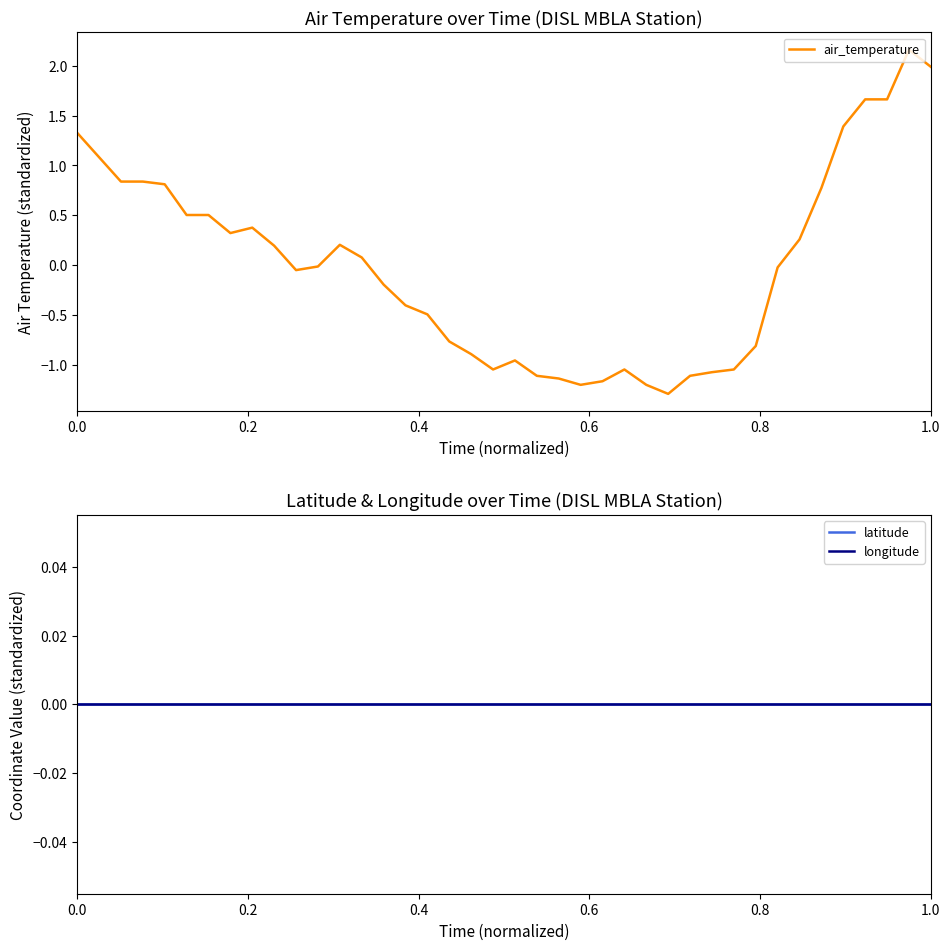

Reading left to right, transcribe all the data shown in this chart.

air_temperature: 1.3	1.1	0.8	0.8	0.8	0.5	0.5	0.3	0.4	0.2	-0.0	-0.0	0.2	0.1	-0.2	-0.4	-0.5	-0.8	-0.9	-1.0	-1.0	-1.1	-1.1	-1.2	-1.2	-1.0	-1.2	-1.3	-1.1	-1.1	-1.0	-0.8	-0.0	0.3	0.8	1.4	1.7	1.7	2.2	2.0
latitude: 0.0	0.0	0.0	0.0	0.0	0.0	0.0	0.0	0.0	0.0	0.0	0.0	0.0	0.0	0.0	0.0	0.0	0.0	0.0	0.0	0.0	0.0	0.0	0.0	0.0	0.0	0.0	0.0	0.0	0.0	0.0	0.0	0.0	0.0	0.0	0.0	0.0	0.0	0.0	0.0
longitude: 0.0	0.0	0.0	0.0	0.0	0.0	0.0	0.0	0.0	0.0	0.0	0.0	0.0	0.0	0.0	0.0	0.0	0.0	0.0	0.0	0.0	0.0	0.0	0.0	0.0	0.0	0.0	0.0	0.0	0.0	0.0	0.0	0.0	0.0	0.0	0.0	0.0	0.0	0.0	0.0